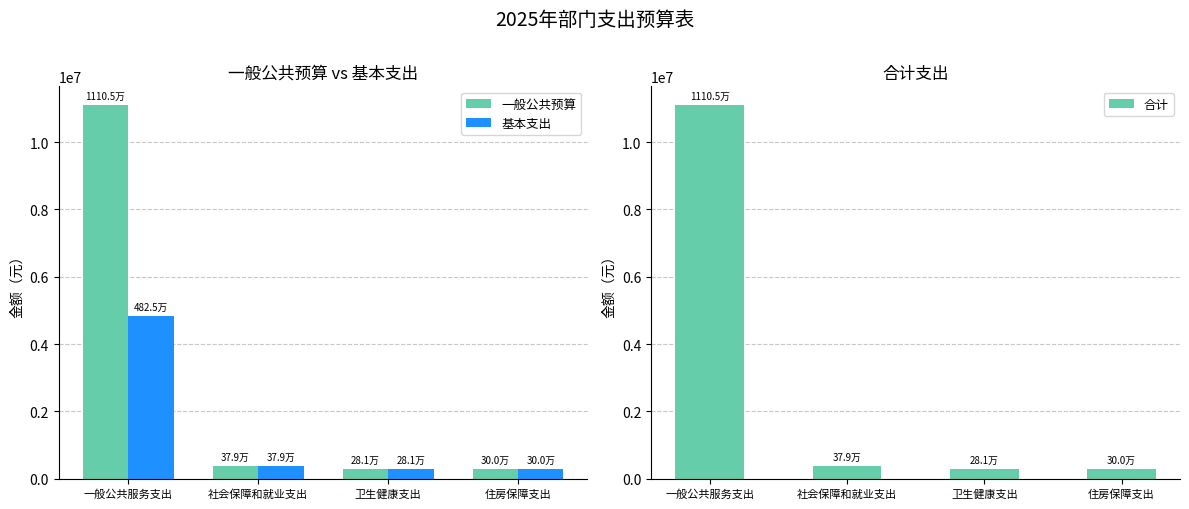

At which category is the sum across all series the highest?

一般公共服务支出